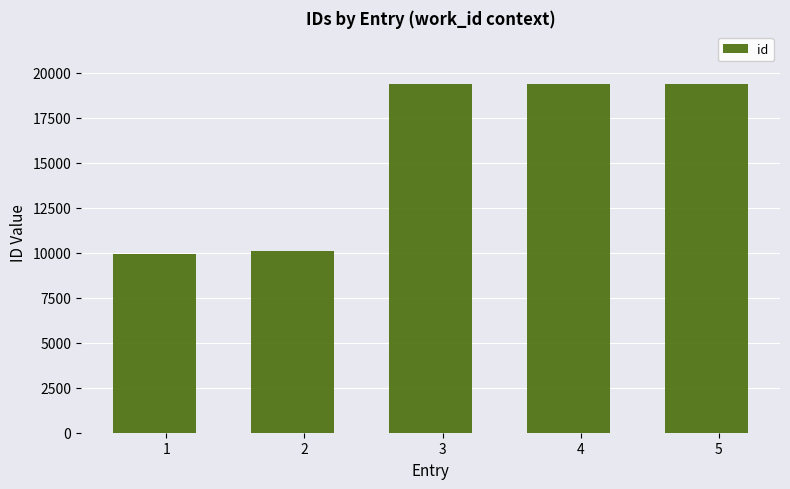

What is the value of the 3rd bar from the left?

19349